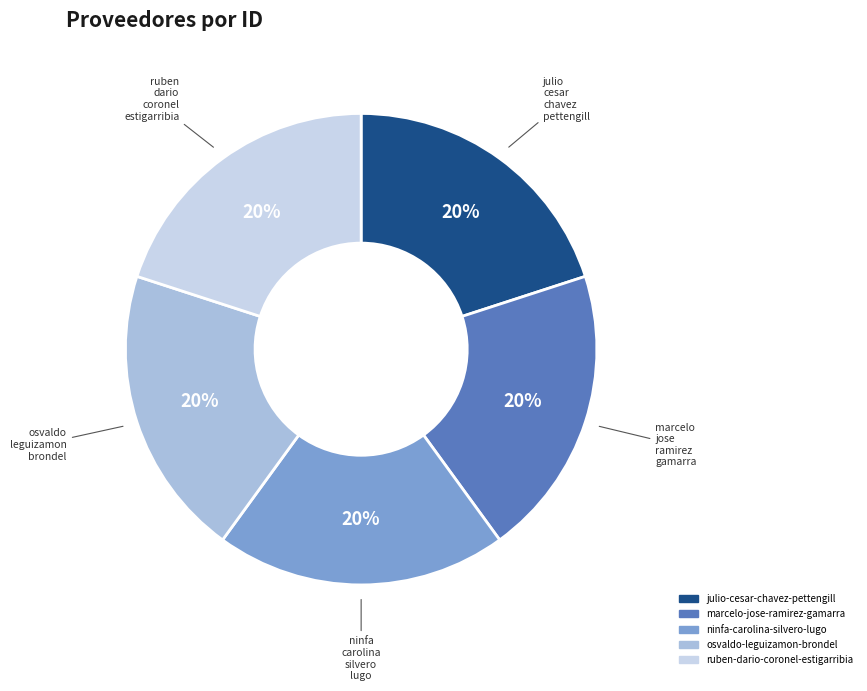

What is the ratio of the value at osvaldo-leguizamon-brondel to the value at ruben-dario-coronel-estigarribia?

1.0